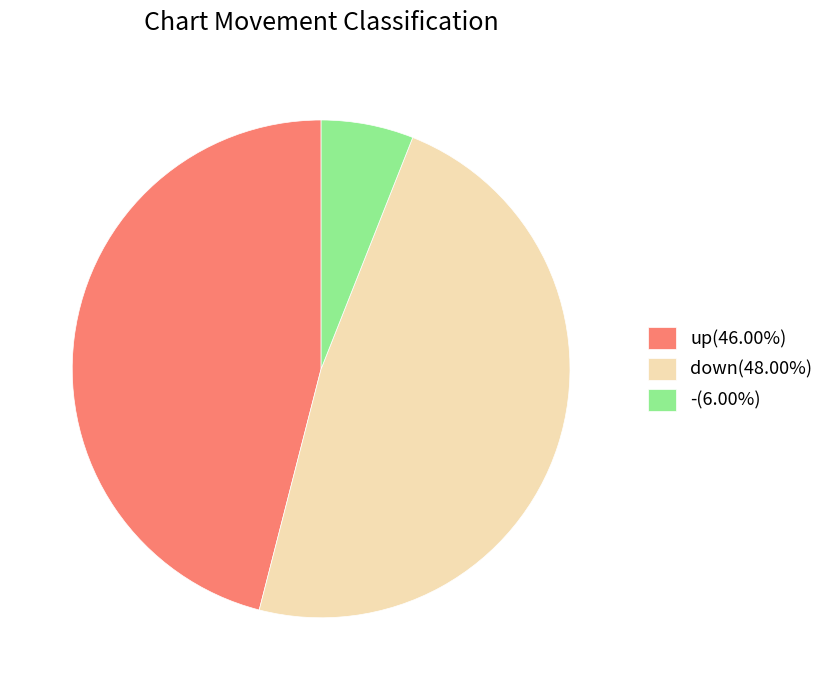

Is - the majority of the pie?

No